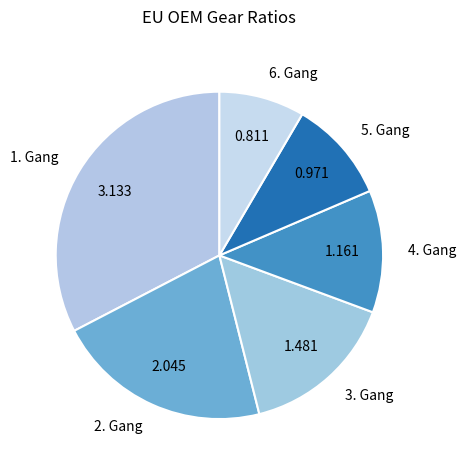

The 2. Gang slice represents 36% of the pie. True or false?

False